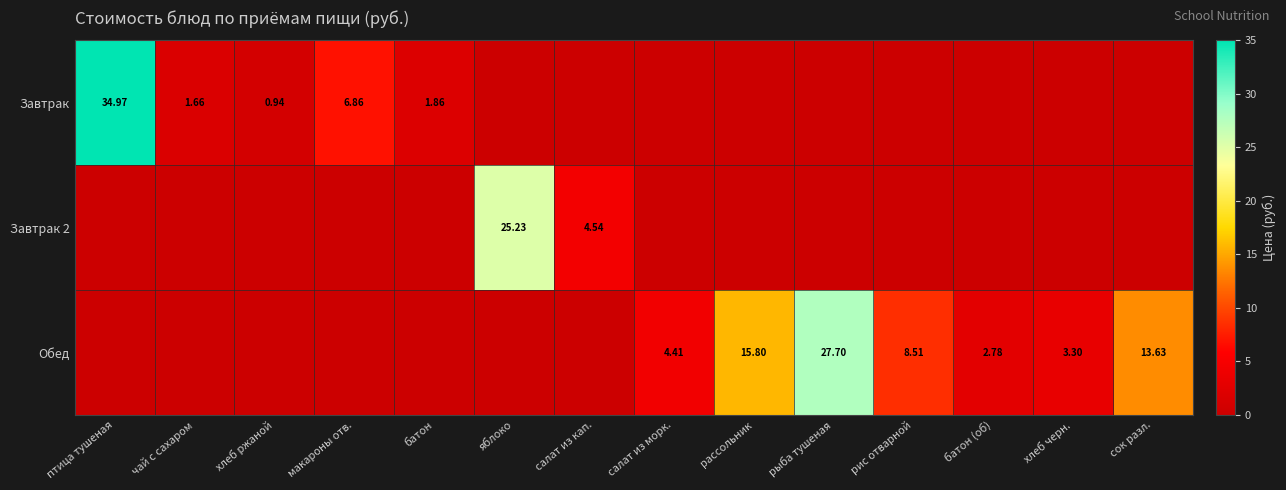

Which label corresponds to the largest value in the chart?

птица тушеная